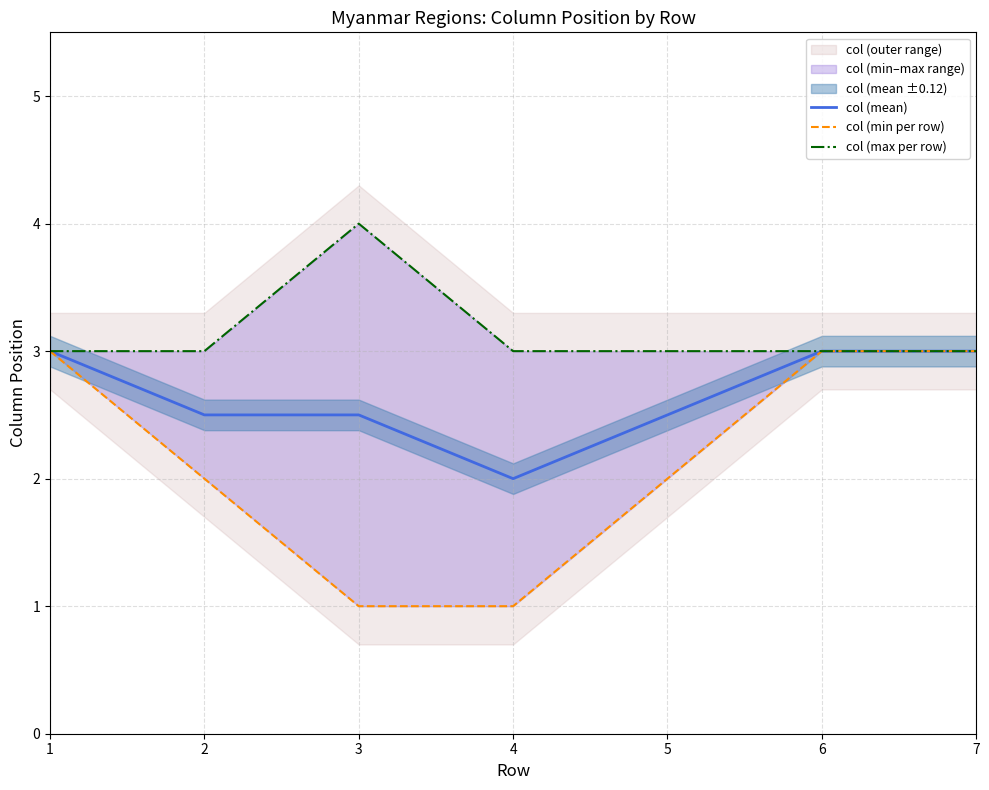

The value of col (mean) at 7 is 3.0. True or false?

True